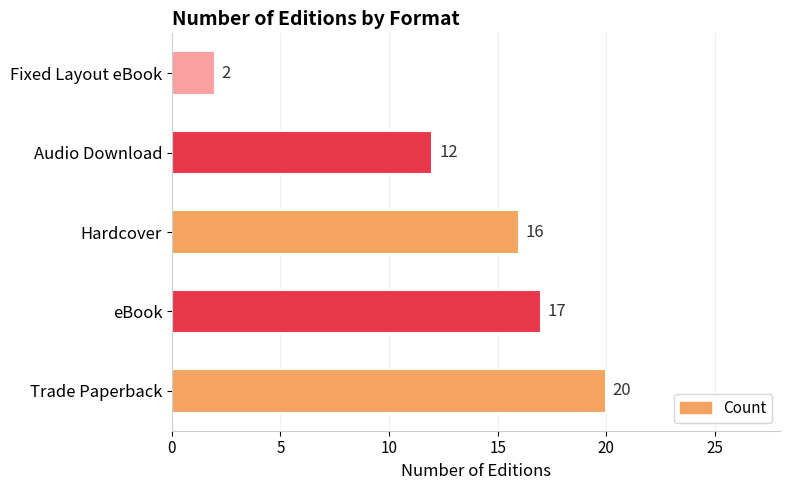

Rank the categories by value from highest to lowest.

Trade Paperback, eBook, Hardcover, Audio Download, Fixed Layout eBook